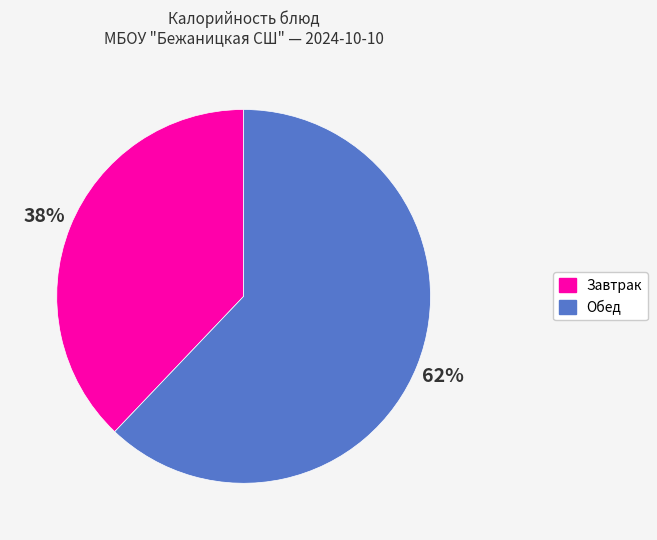

To the nearest percent, what is the average slice percentage?

50%